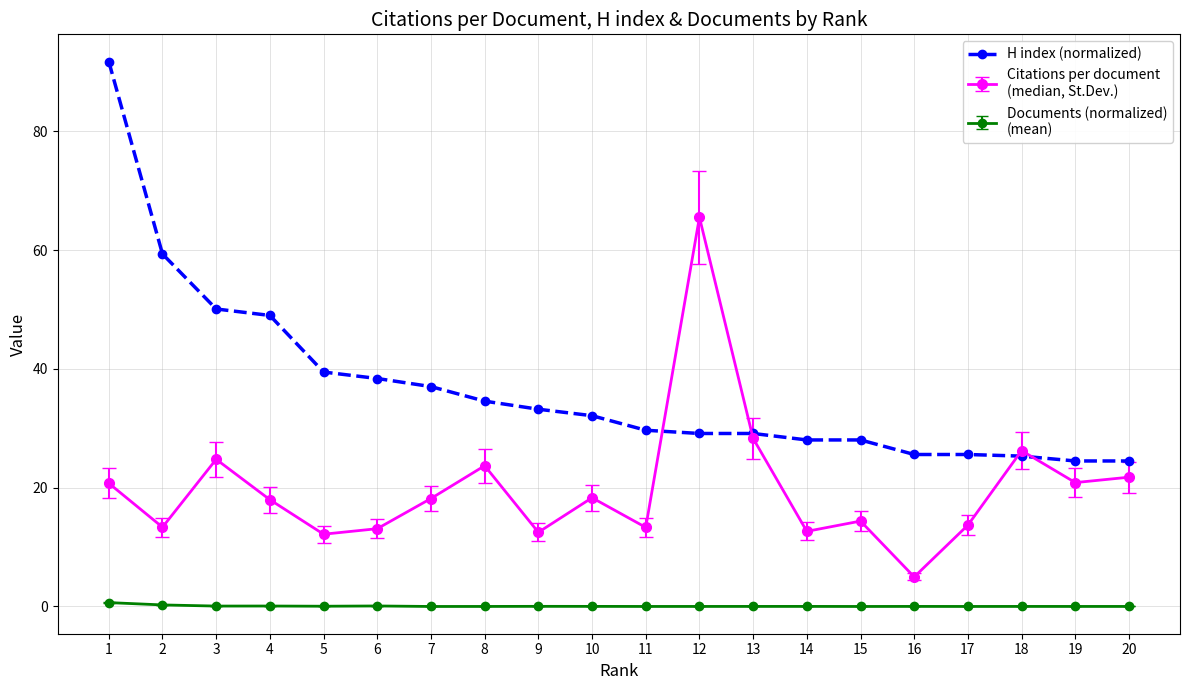

What is the greatest value displayed?

91.7